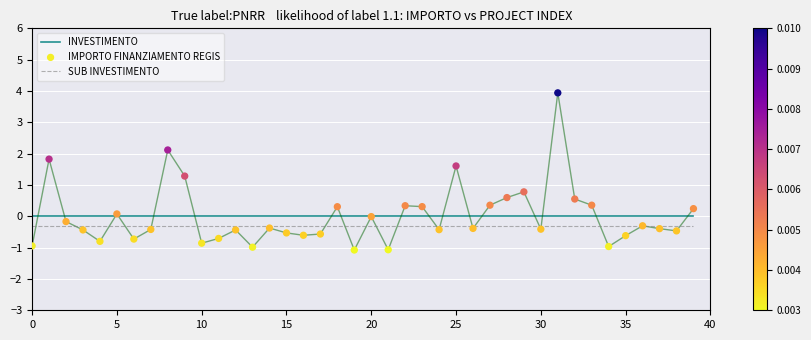

Which series contains the highest Y value?

IMPORTO FINANZIAMENTO REGIS